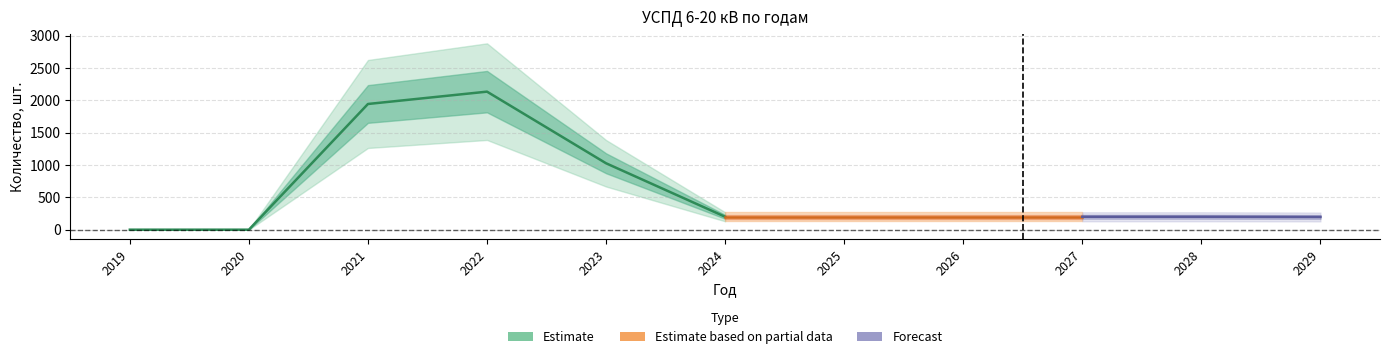

Where is the first local maximum for УСПД 6-20 кВ (Потребность)?

2022